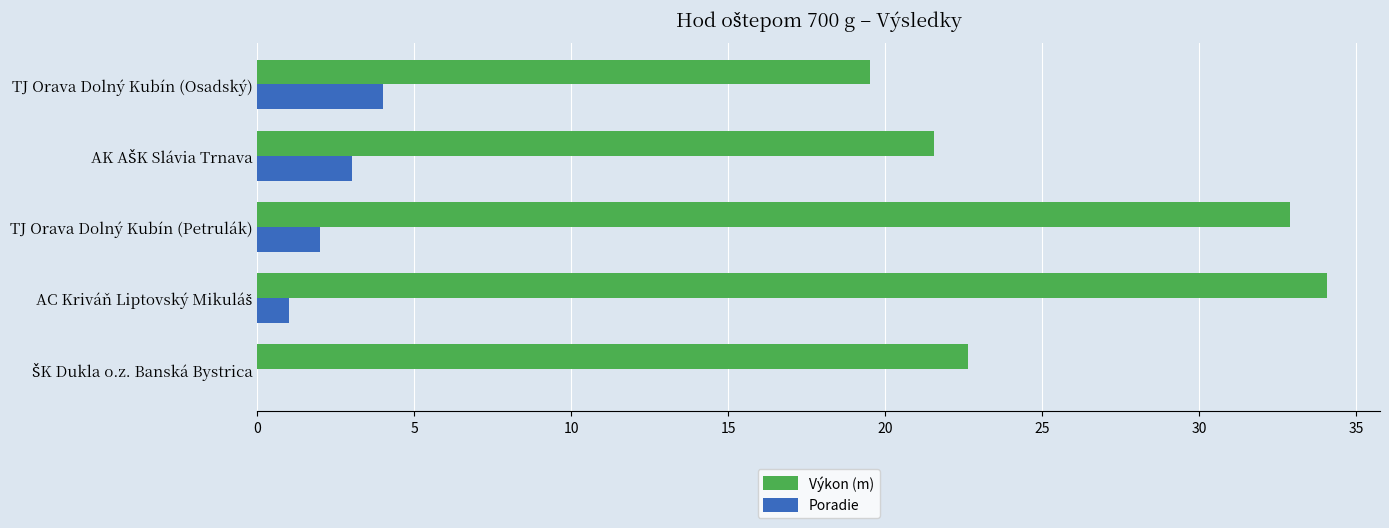

What is the greatest value displayed?

34.1